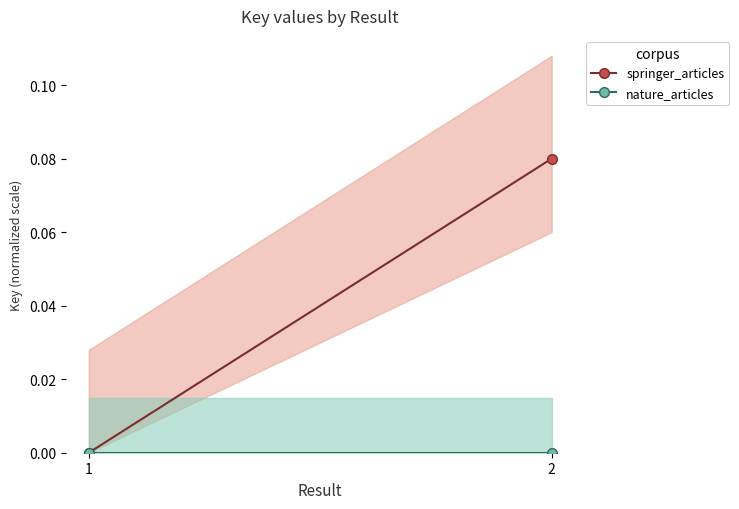

At 1, list the series in order from smallest to largest.

springer_articles, nature_articles